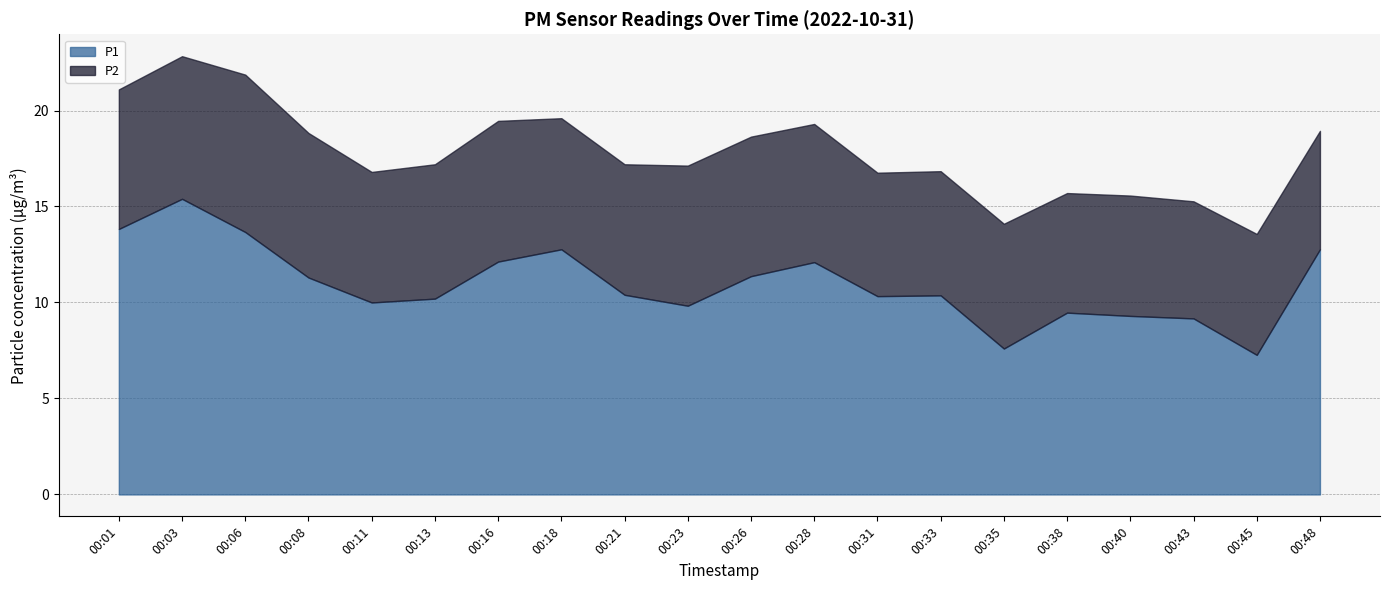

What is the spread (max minus min) of values at 00:23?

2.5